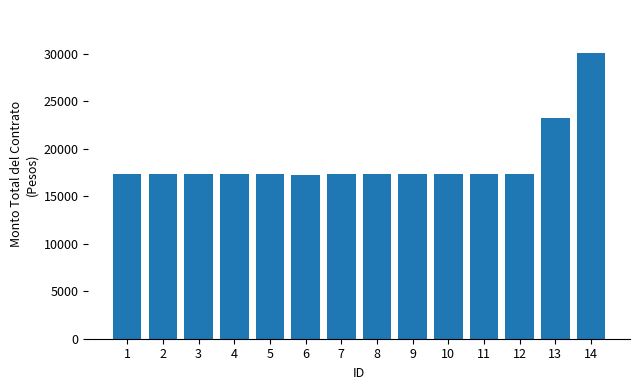

Read the value at 4.

17400.0